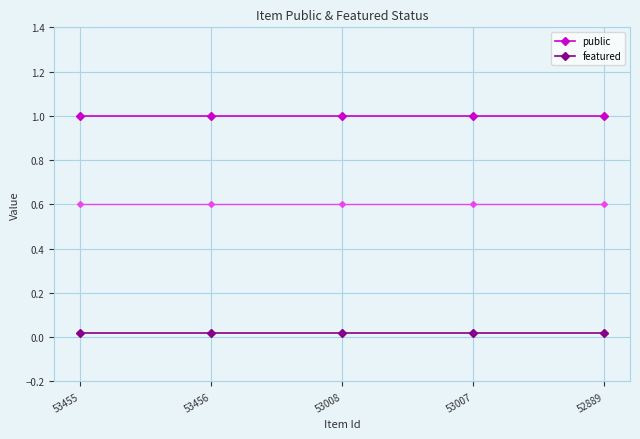

What is the lowest value of the public series?

1.0